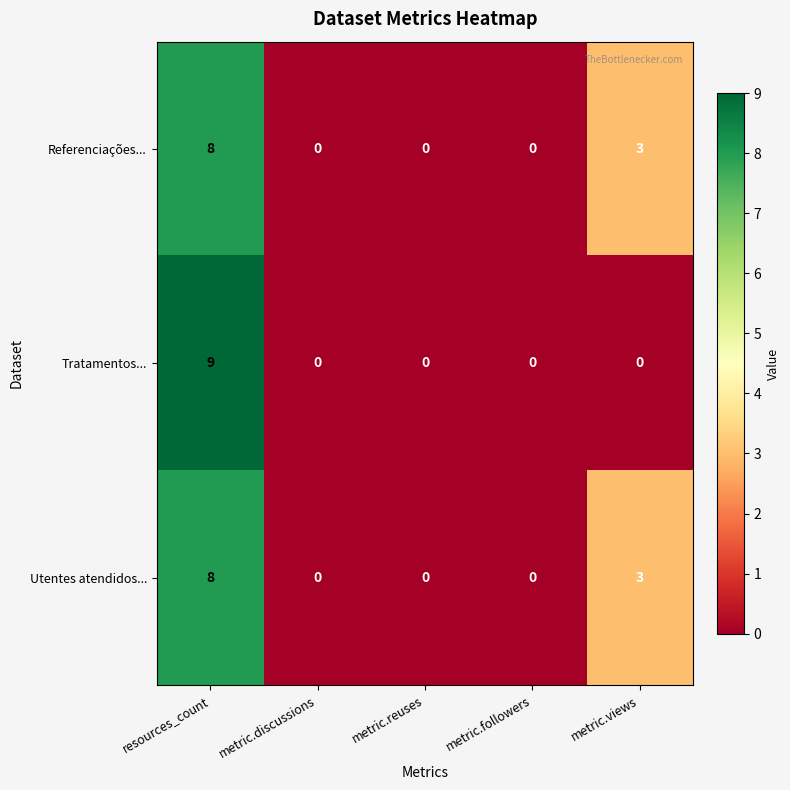

How many Utentes atendidos... values are between 0 and 3?

4